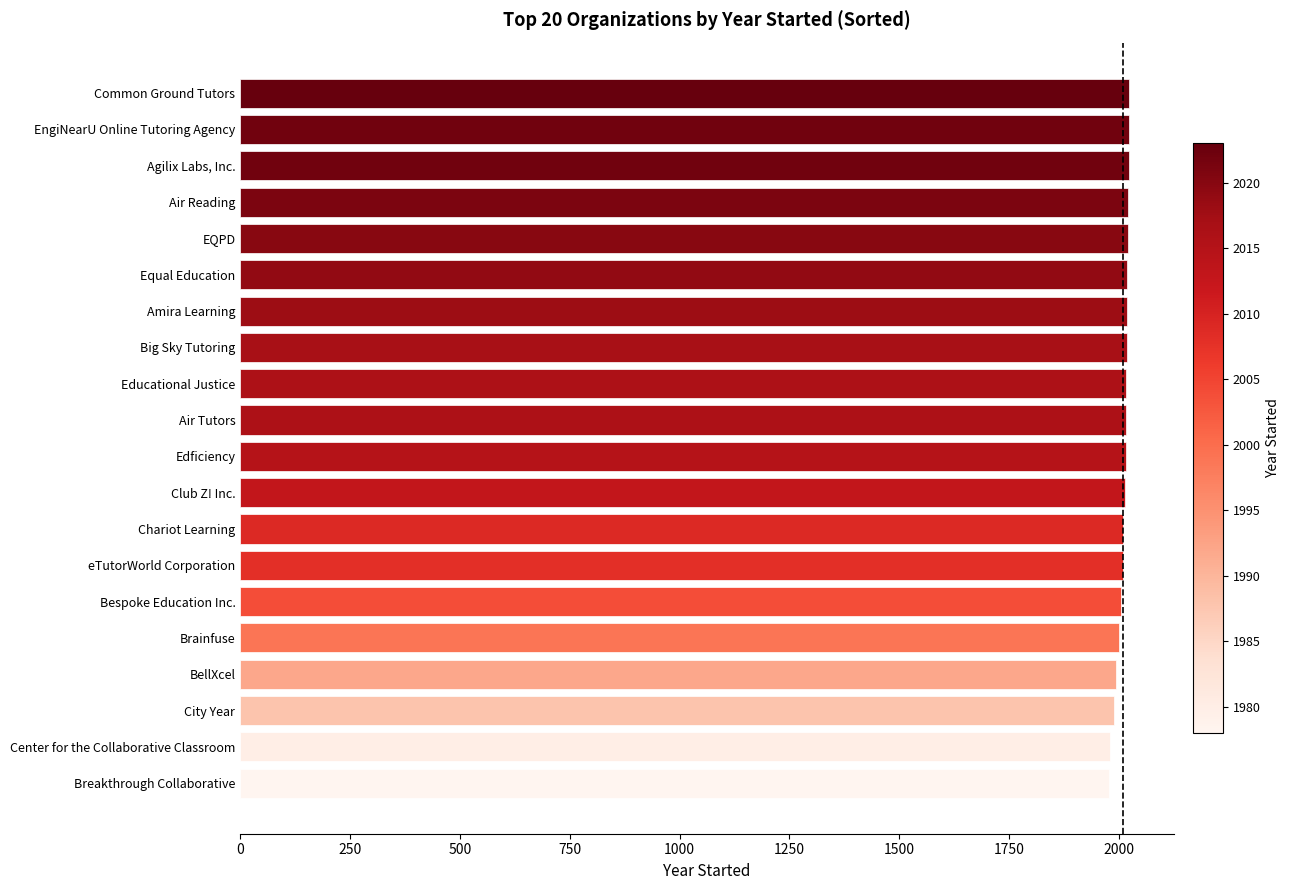

How many values are below 2016?

10